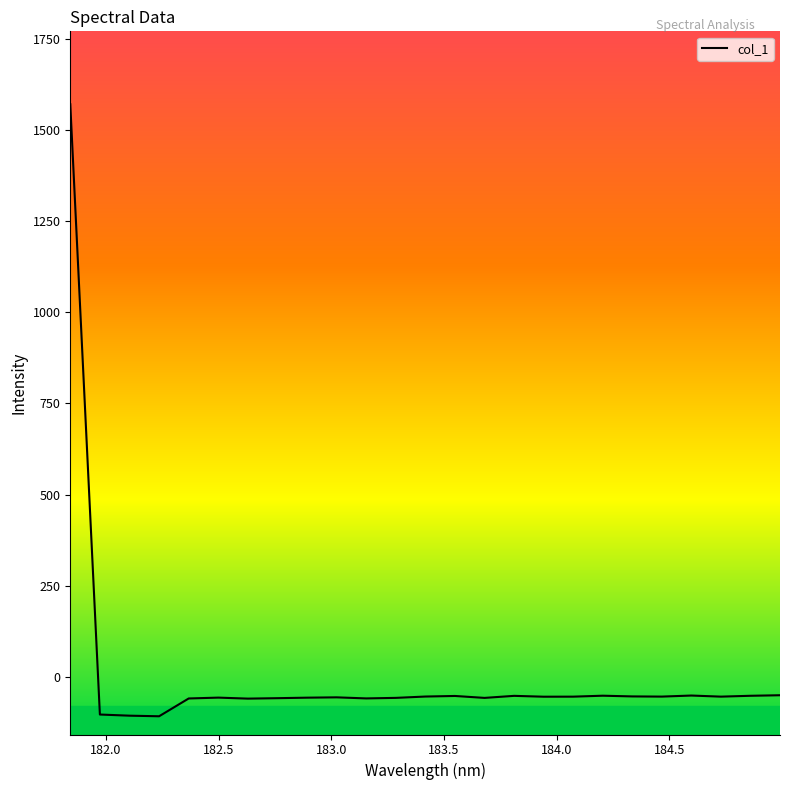

What is the minimum value shown in the chart?

-107.8